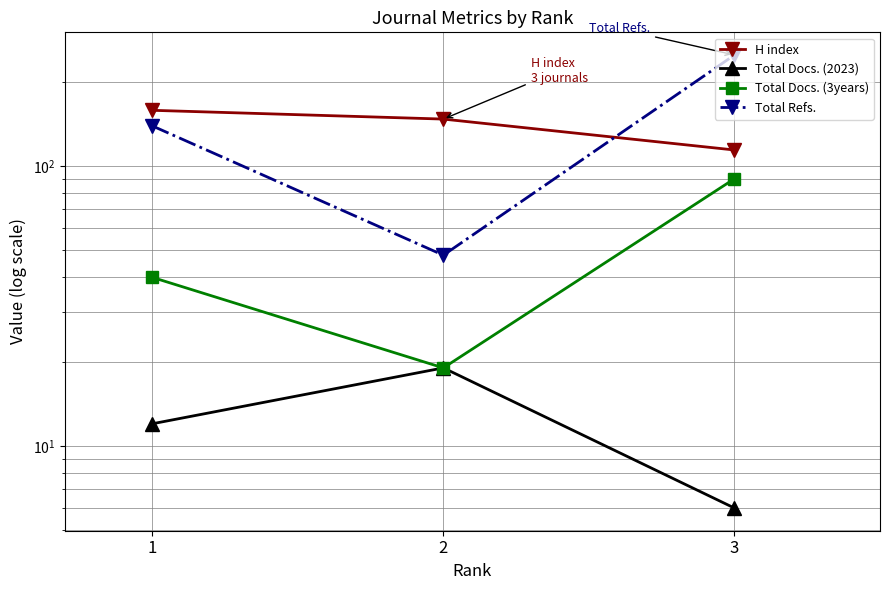

How many data points in Total Docs. (3years) are less than 40?

1